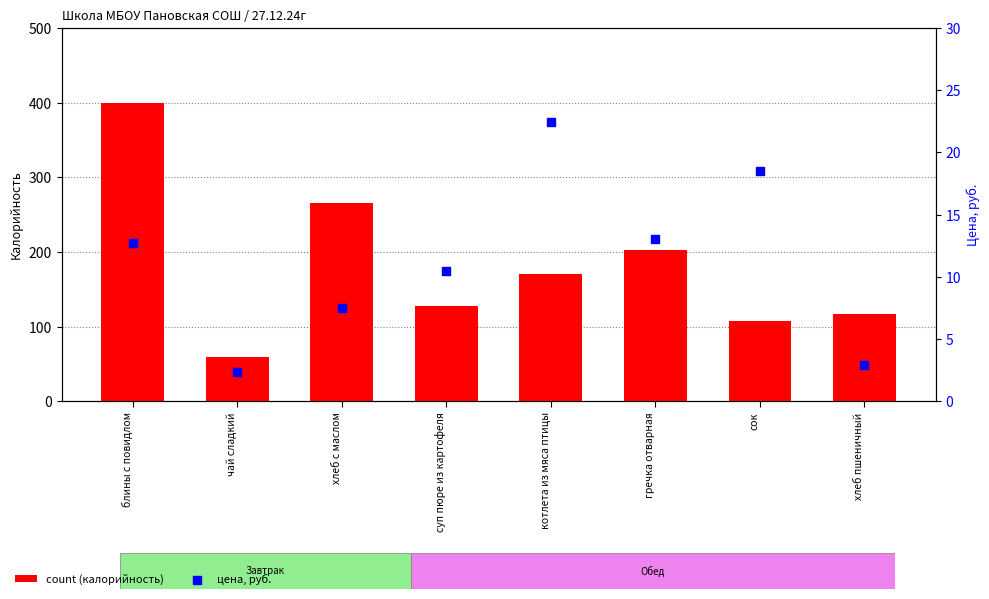

What is the total value across all series at сок?

126.5